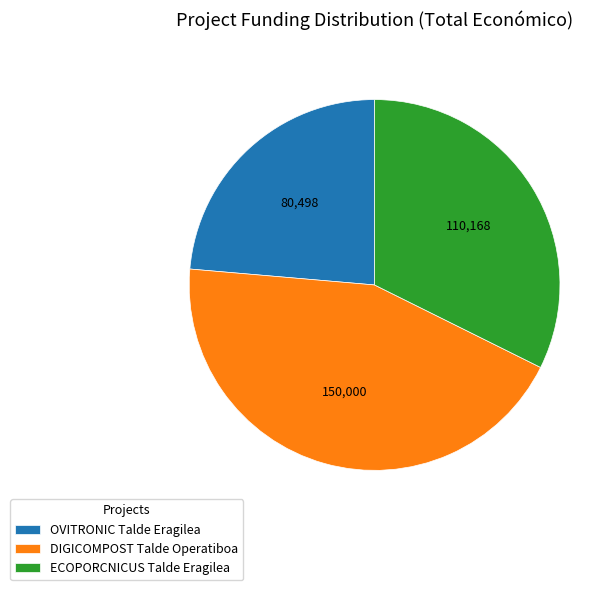

Does any single category account for the majority?

No